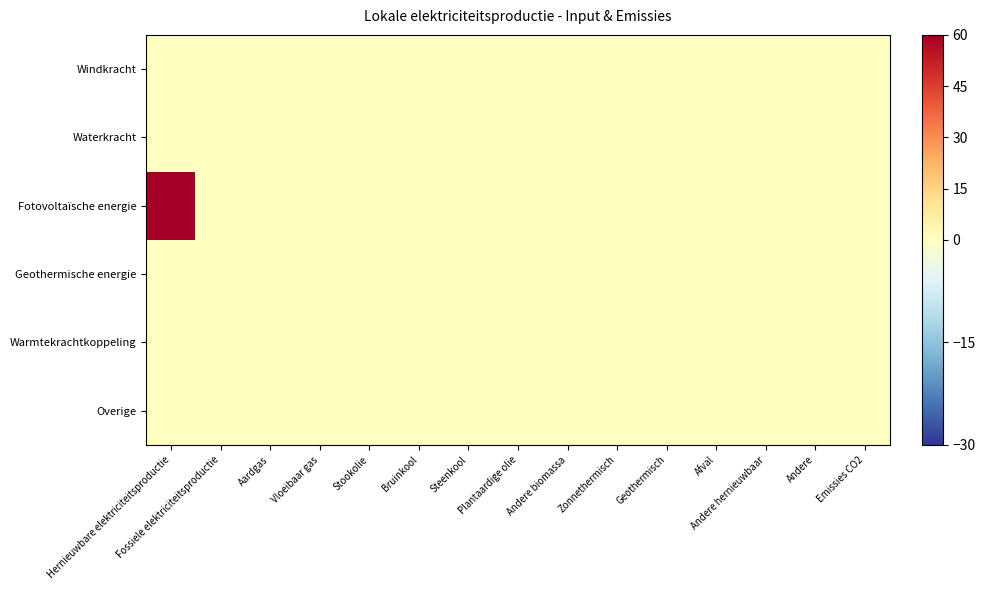

At which category is the sum across all series the highest?

Hernieuwbare elektriciteitsproductie